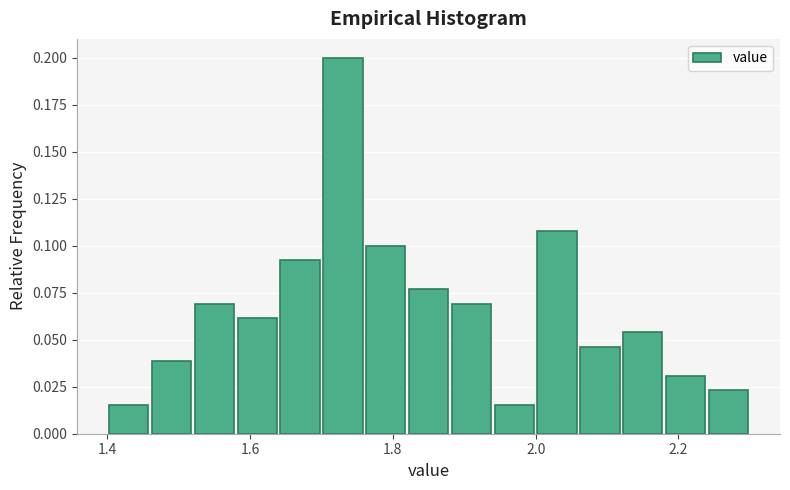

Around what value on the x-axis is the tallest bar? Give the approximate position of its centre, as read against the axis.

1.74